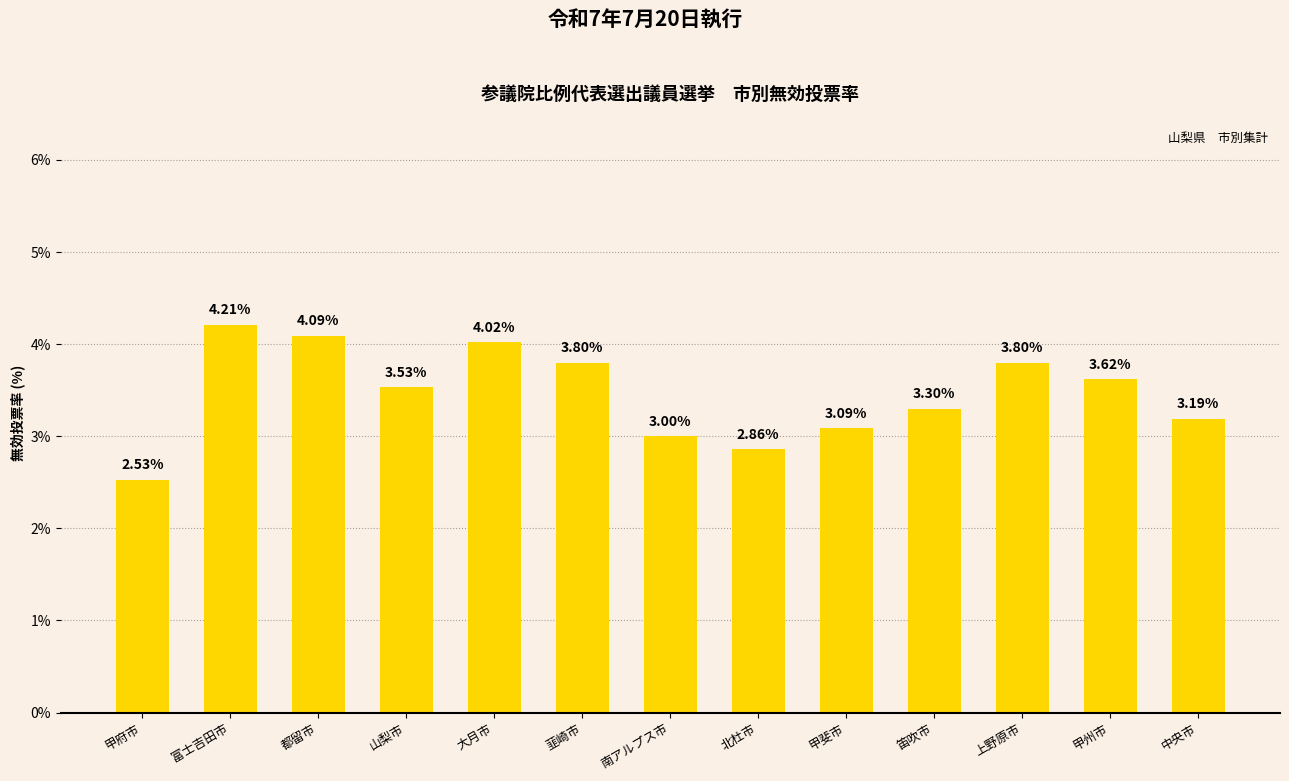

Which category has the highest value across all series?

富士吉田市